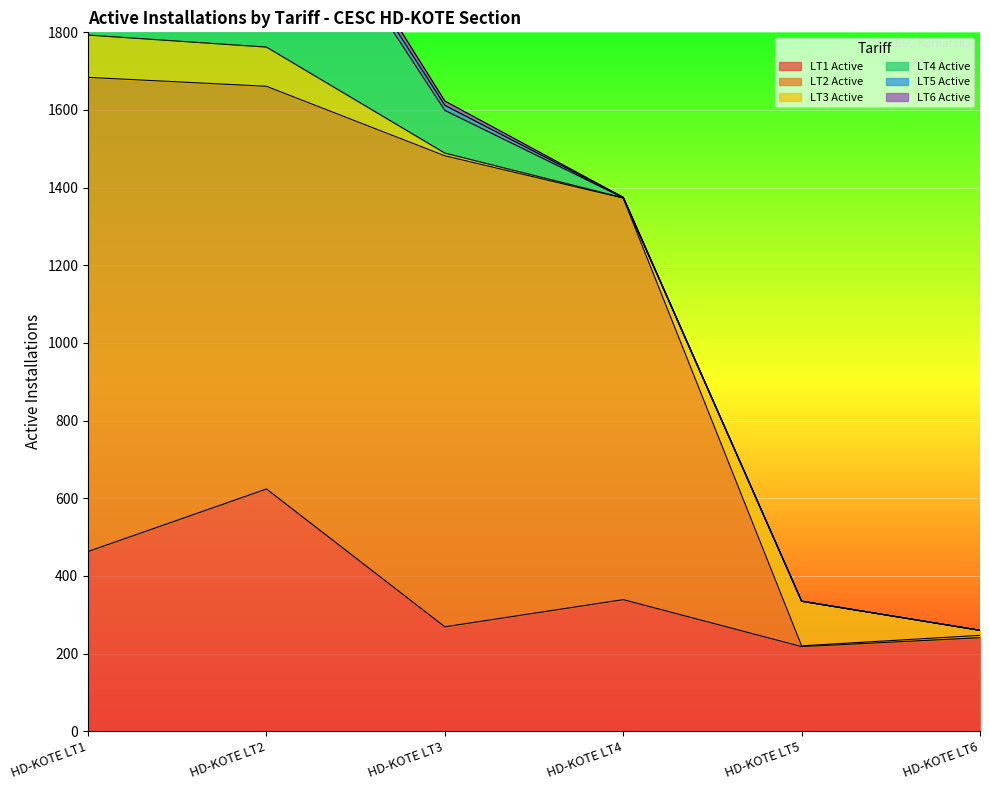

True or false: LT4 Active has more than 1 points higher than both neighbors.

False